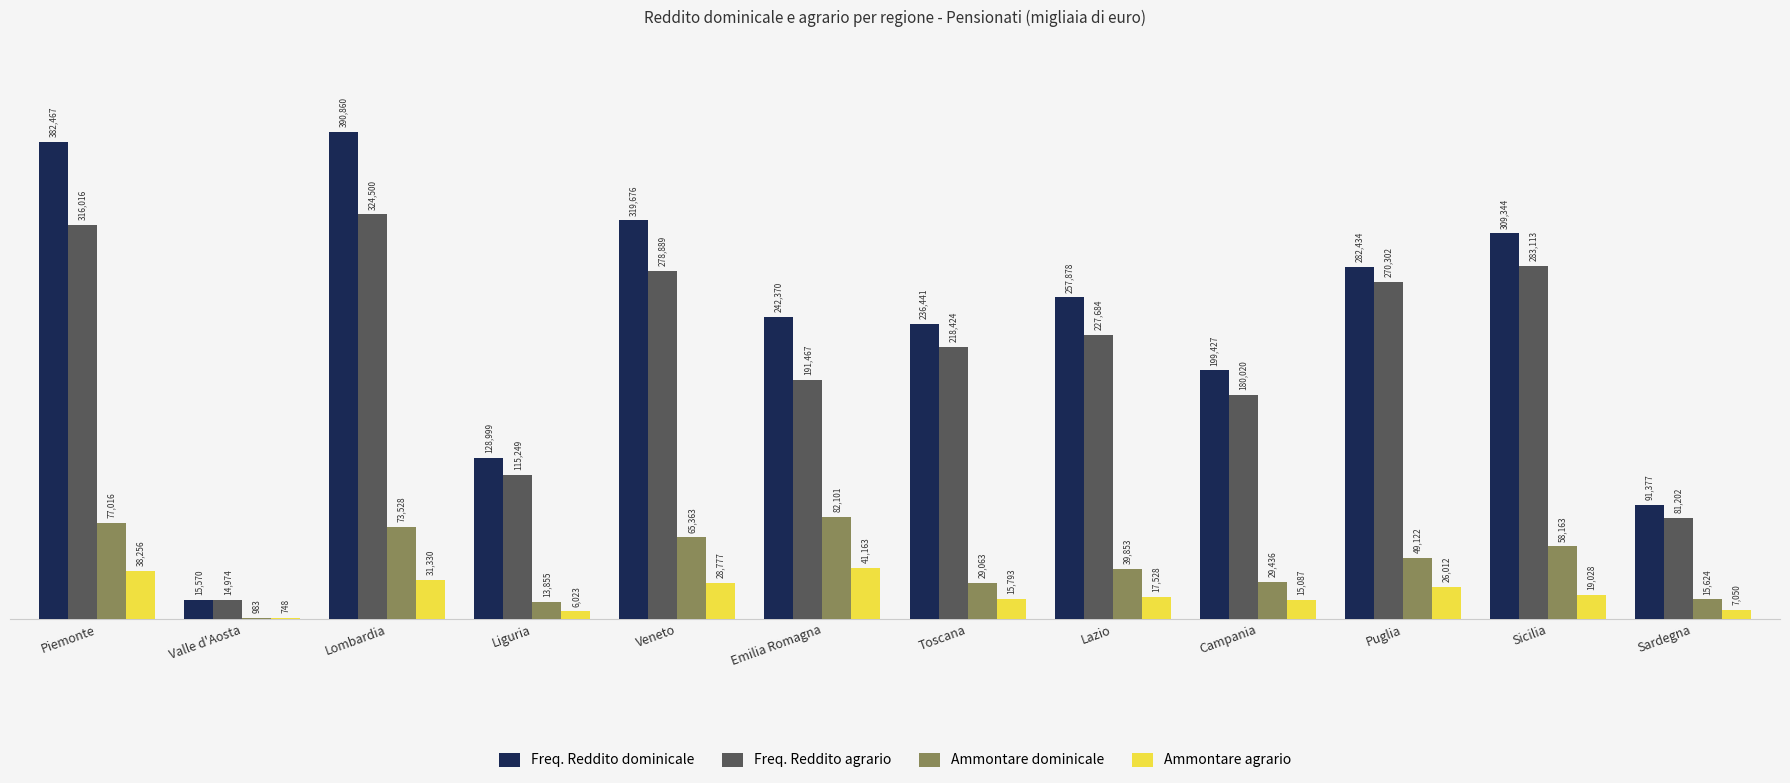

Which series has the widest spread of values?

Freq. Reddito dominicale